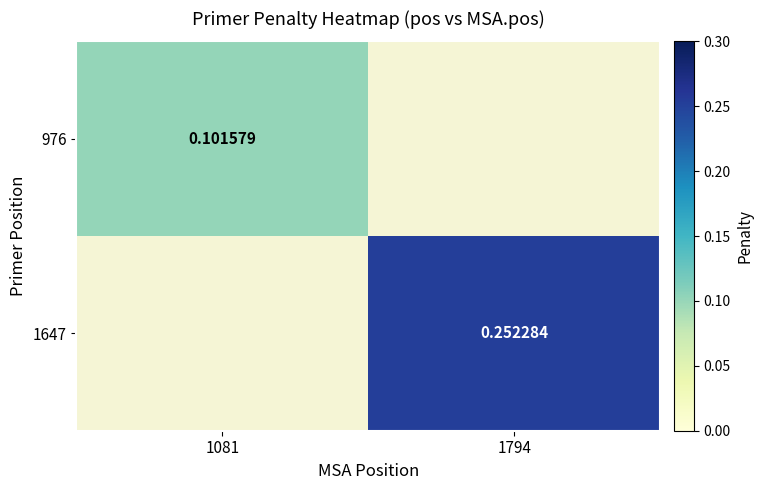

Rank the series at 1794 from lowest to highest value.

976, 1647